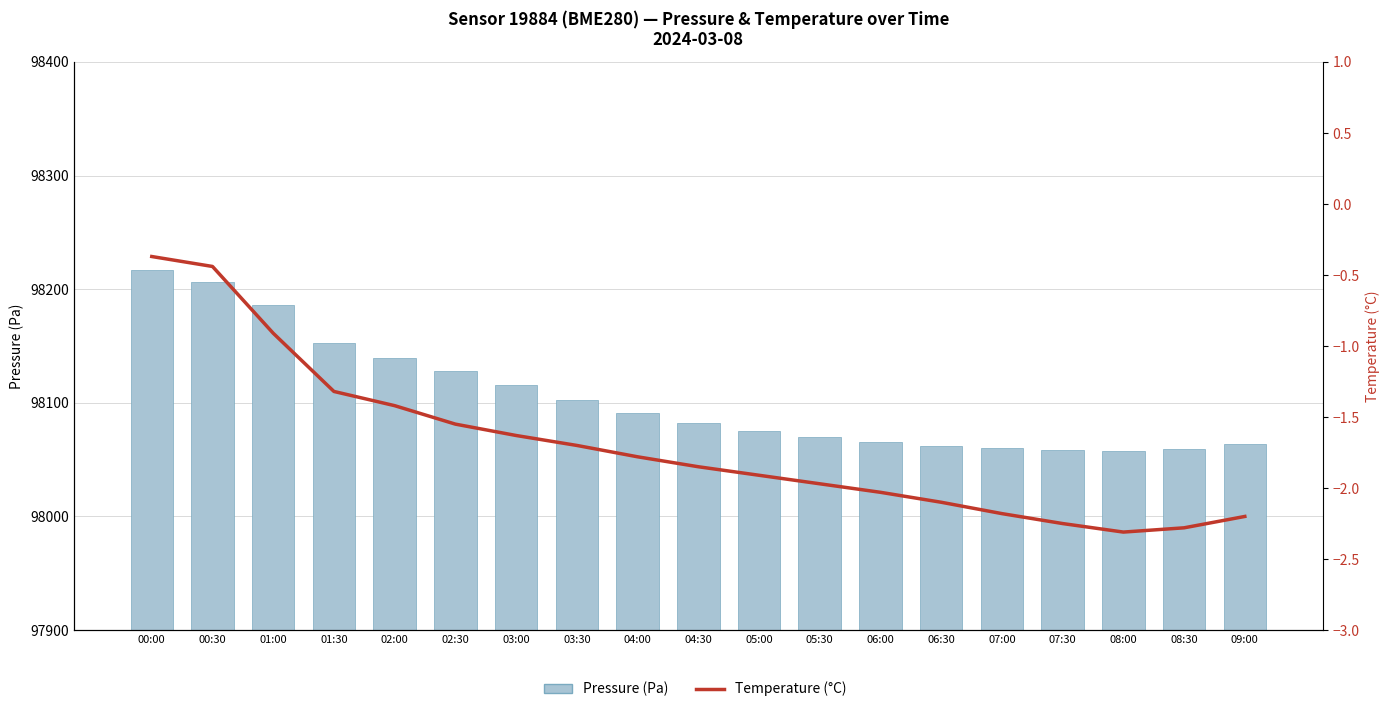

Rank the series at 00:30 from highest to lowest value.

Pressure (Pa), Temperature (°C)